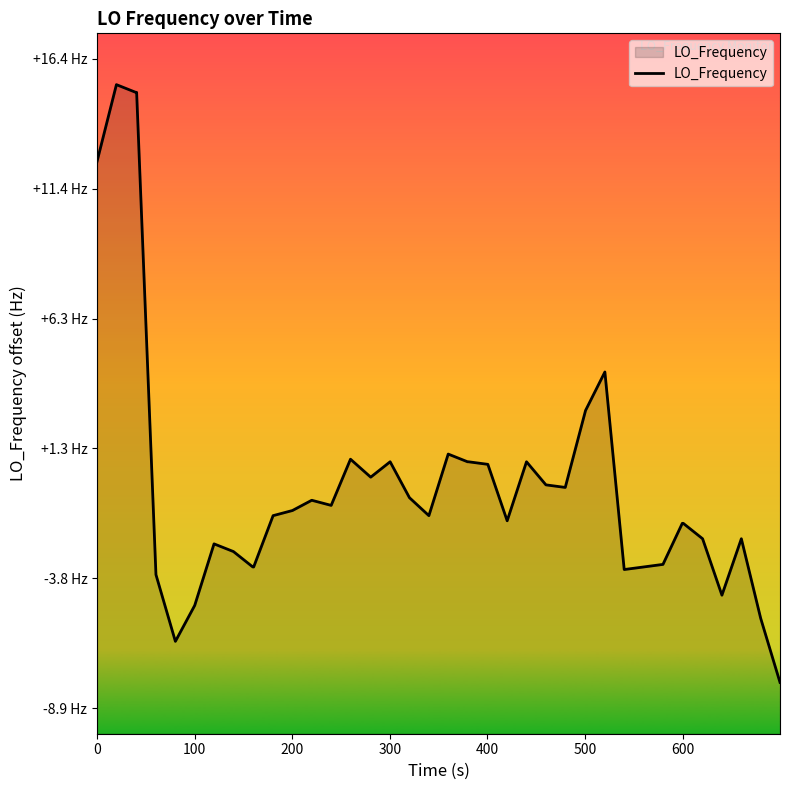

What is the maximum value shown in the chart?

15.4